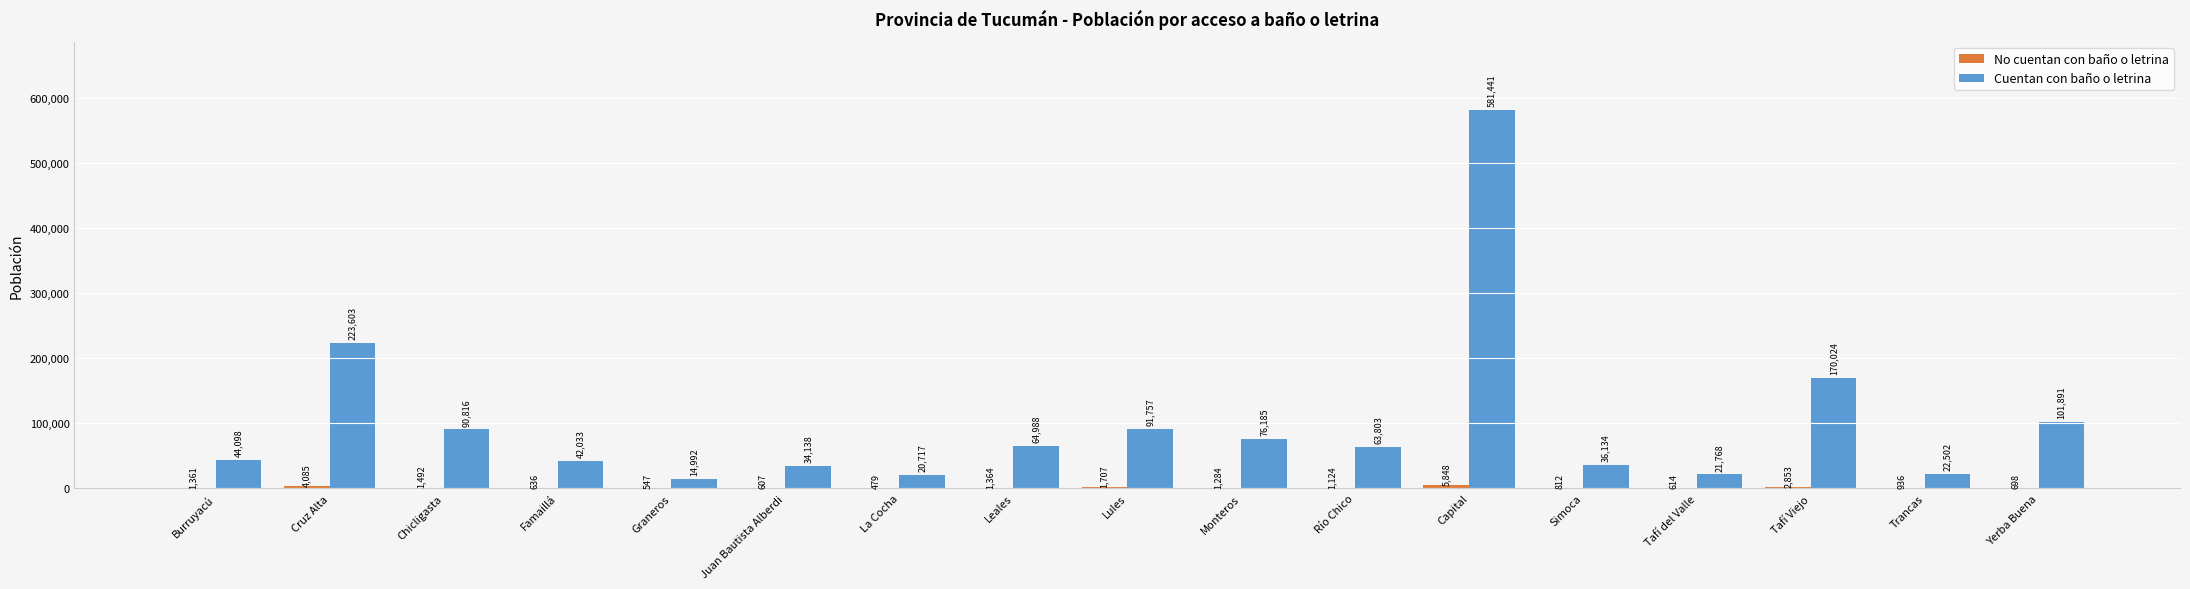

How many groups of bars are there?

17